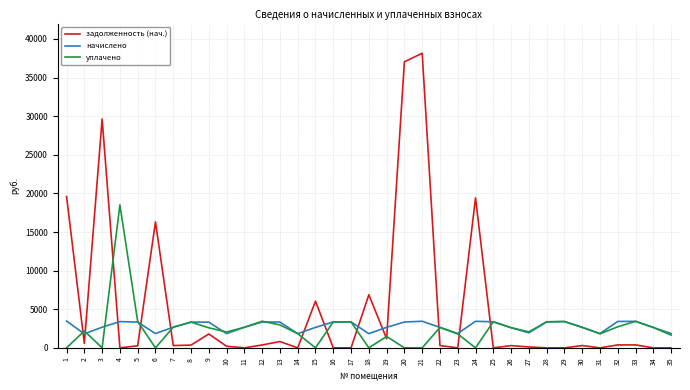

What is the total value across all series at 7?

5646.4